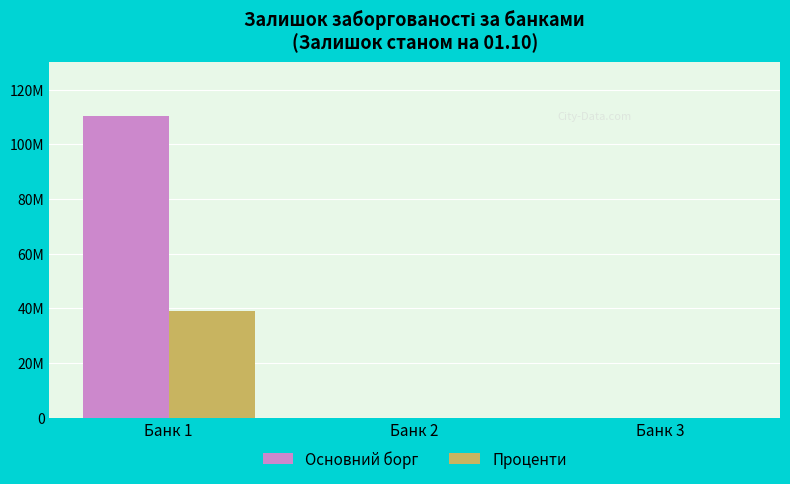

At which category is the sum across all series the highest?

Банк 1